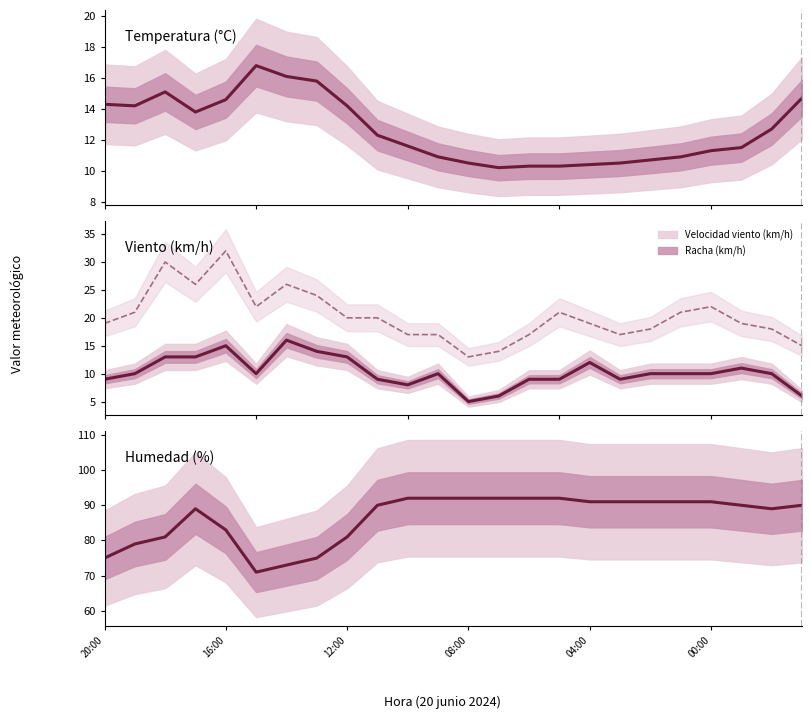

True or false: Velocidad viento (km/h) and Racha (km/h) intersect in this chart.

False